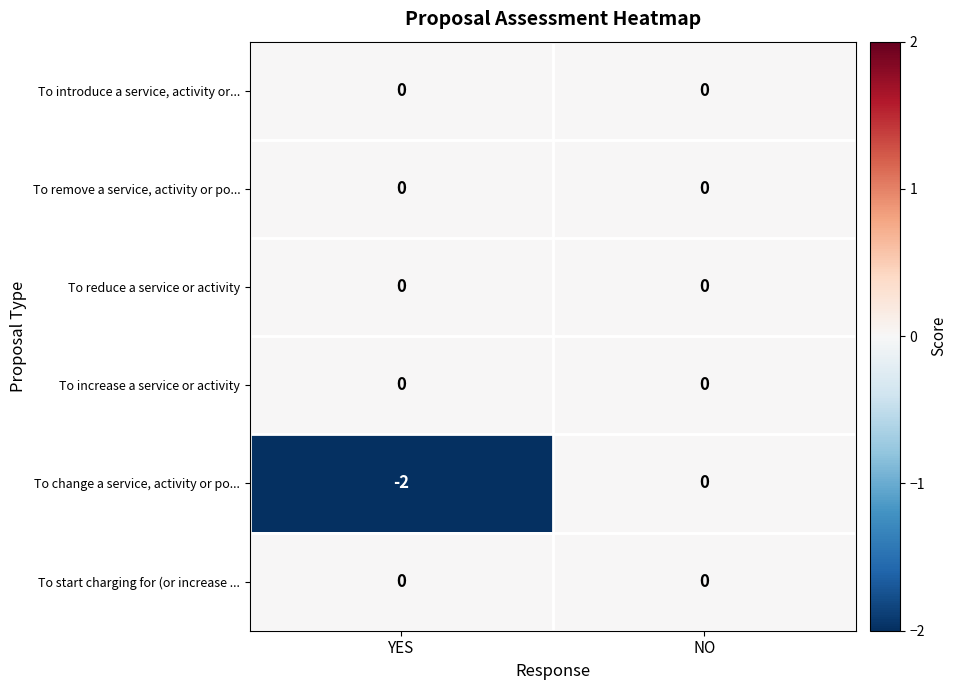

What is the minimum value shown in the chart?

-2